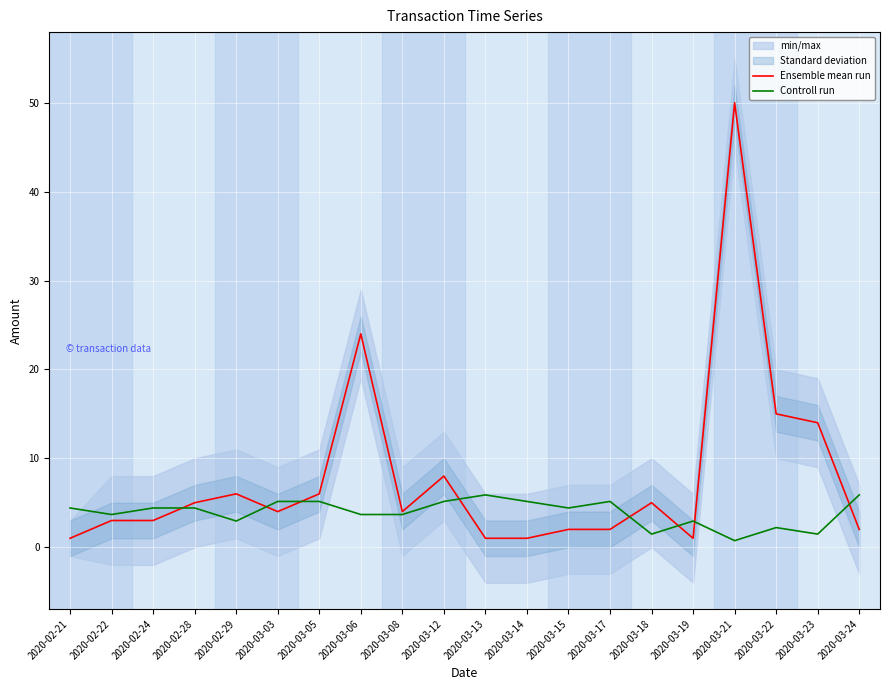

Where does the Ensemble mean run series first go above 4?

2020-02-28